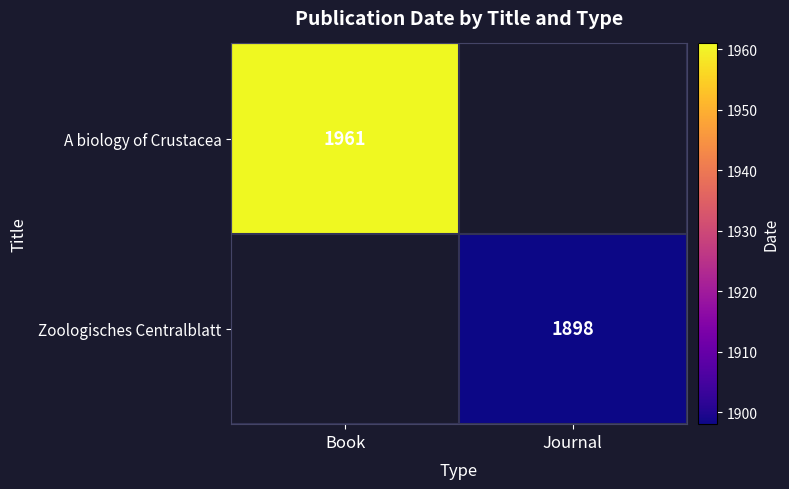

True or false: A biology of Crustacea has a value of 1961 at Book.

True